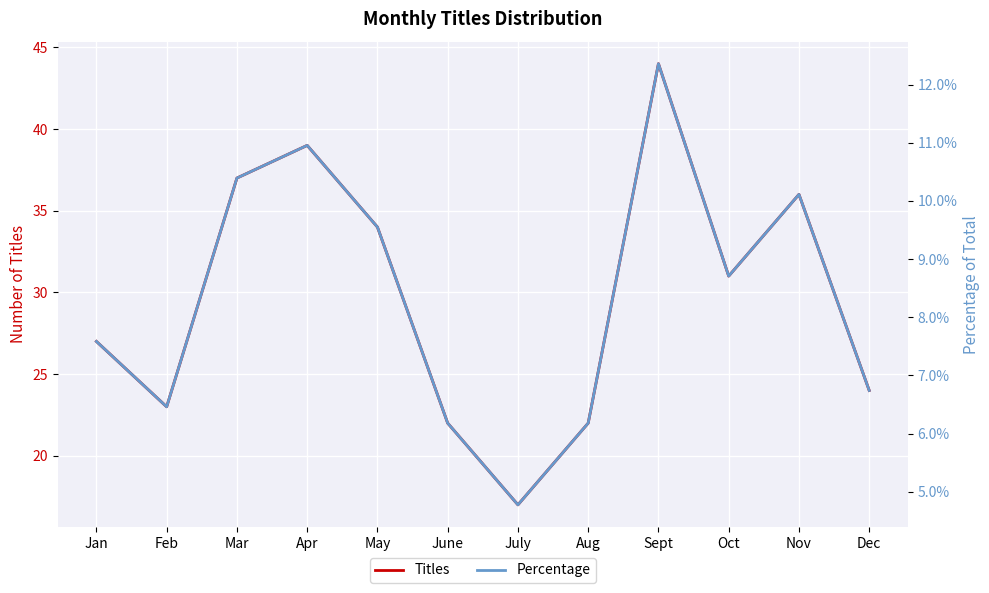

How many interior local peaks does the Percentage series have?

3